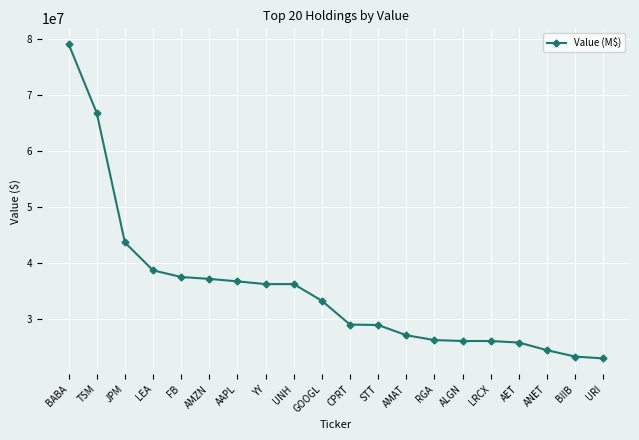

What is the ratio of the value at AET to the value at CPRT?

0.9